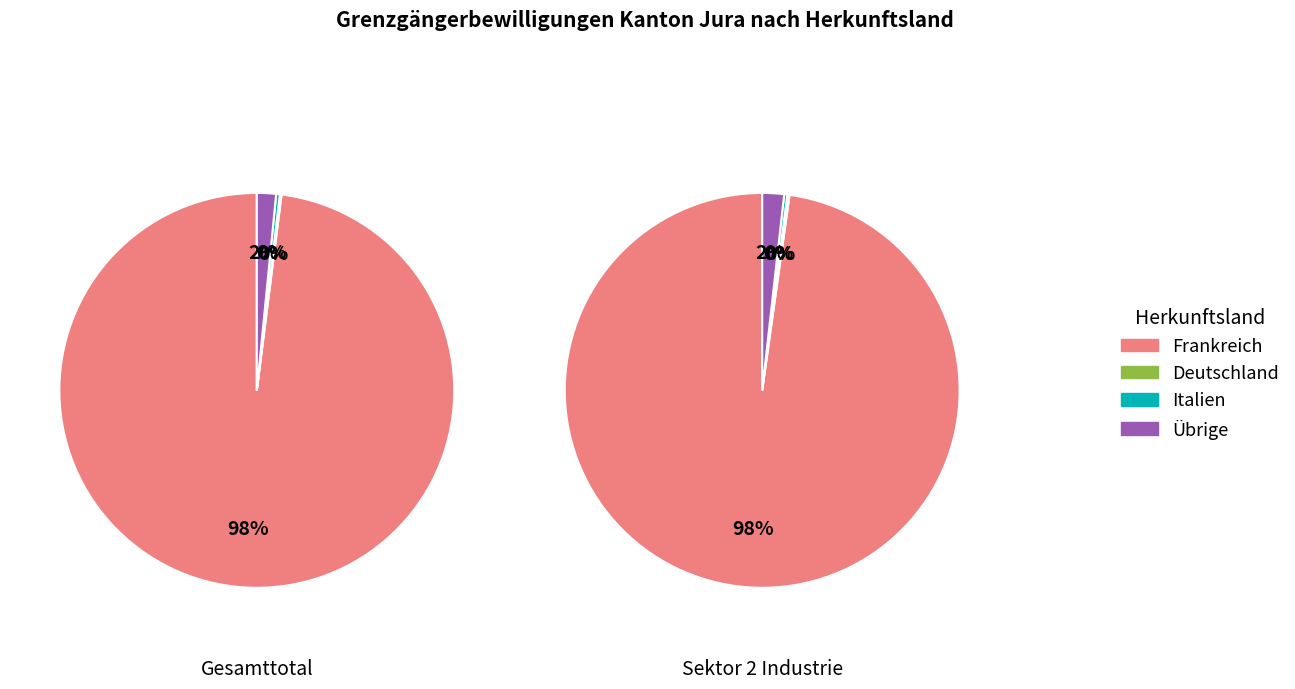

True or false: 1 accounts for 0% of the total.

True